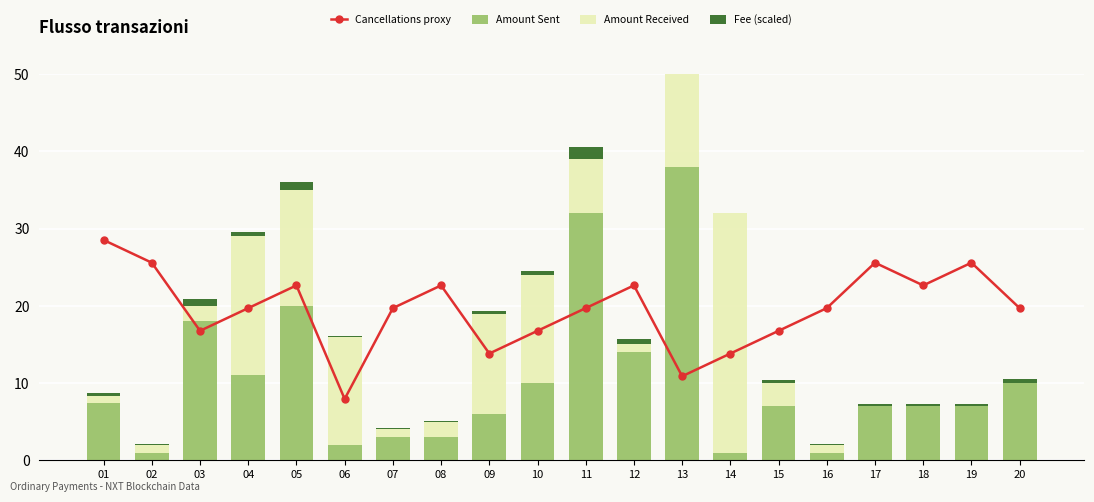

What is the difference between the Amount Sent values at 18 and 11?

25.0